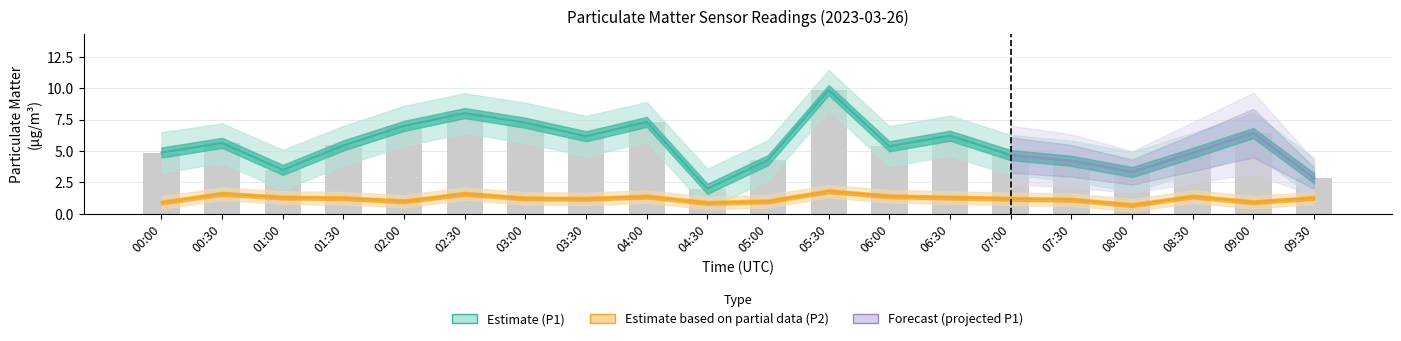

What is the difference between the highest and lowest values at 04:00?

5.9